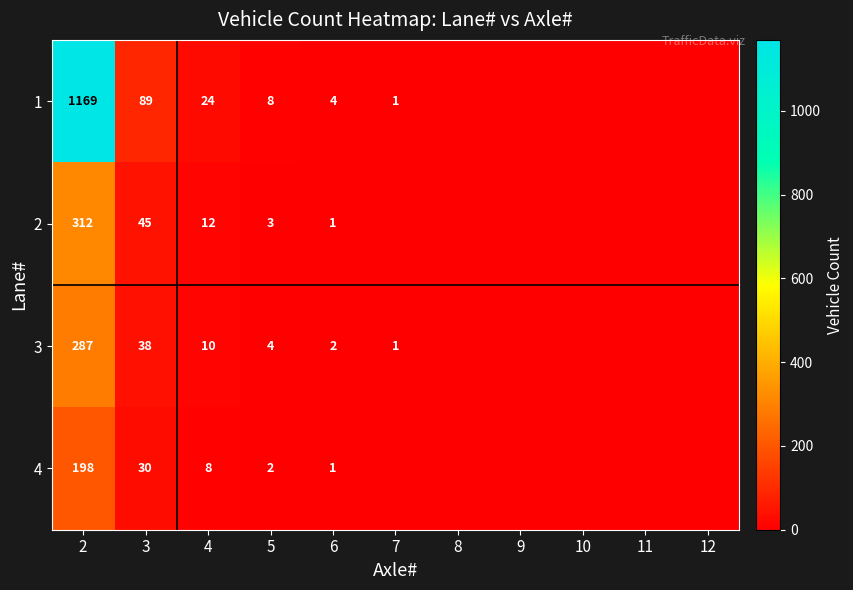

What is the total value across all series at 4?

54